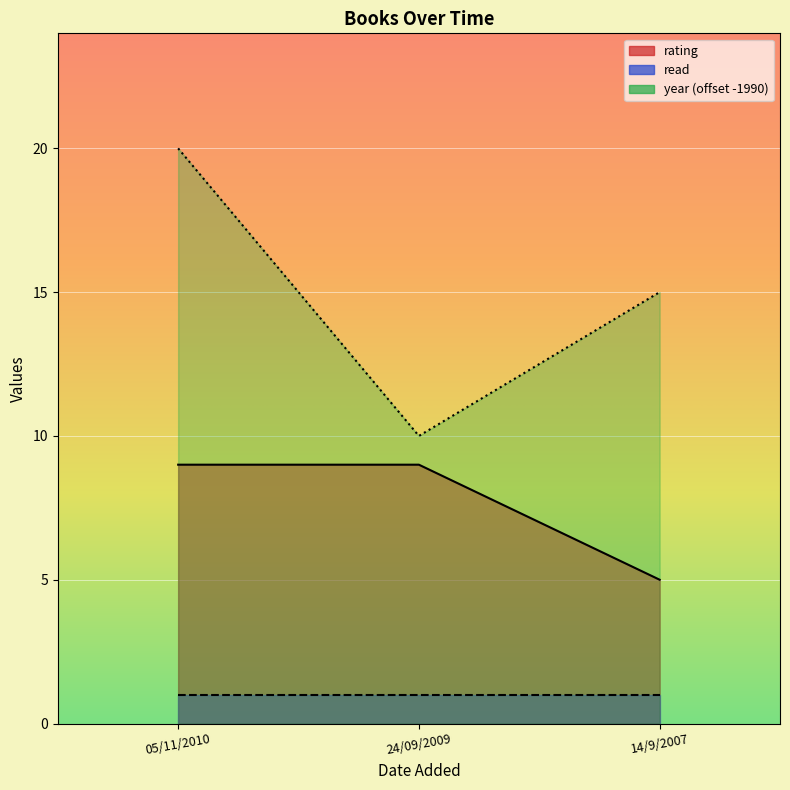

At which category does the chart reach its minimum across all series?

14/9/2007